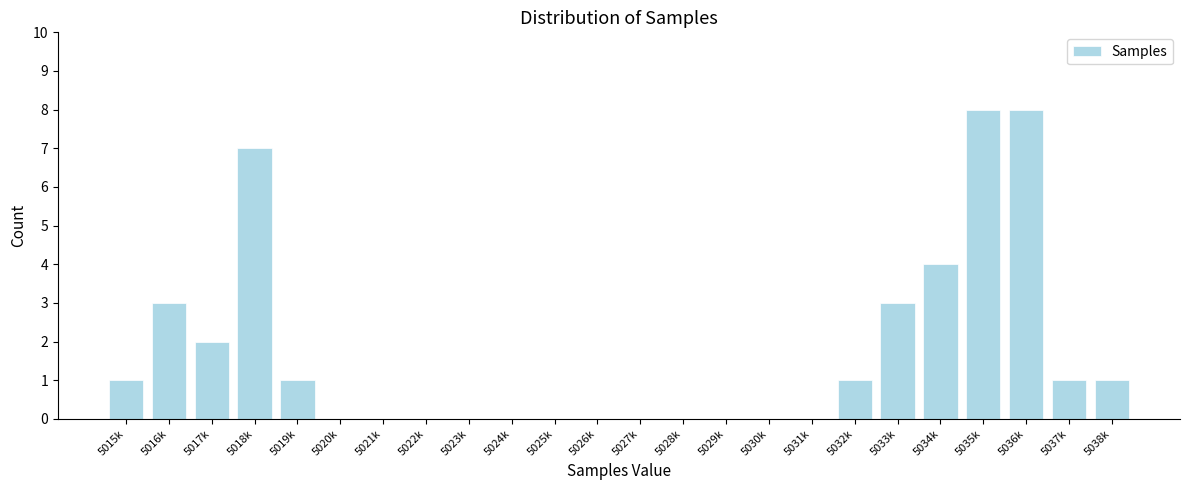

Reading left to right, what are all the values shown in this chart?

5015k=1	5016k=3	5017k=2	5018k=7	5019k=1	5020k=0	5021k=0	5022k=0	5023k=0	5024k=0	5025k=0	5026k=0	5027k=0	5028k=0	5029k=0	5030k=0	5031k=0	5032k=1	5033k=3	5034k=4	5035k=8	5036k=8	5037k=1	5038k=1